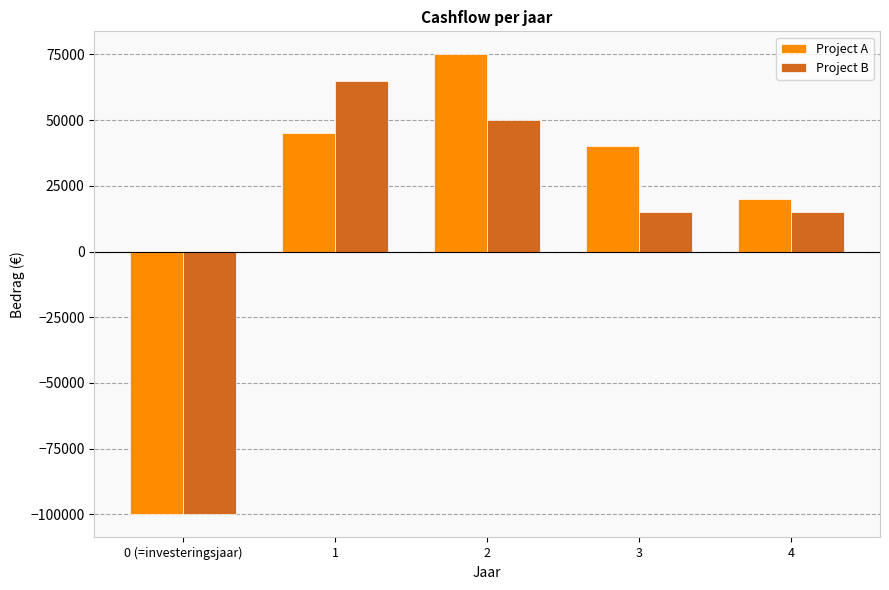

What is the difference between the highest and lowest values at 4?

5000